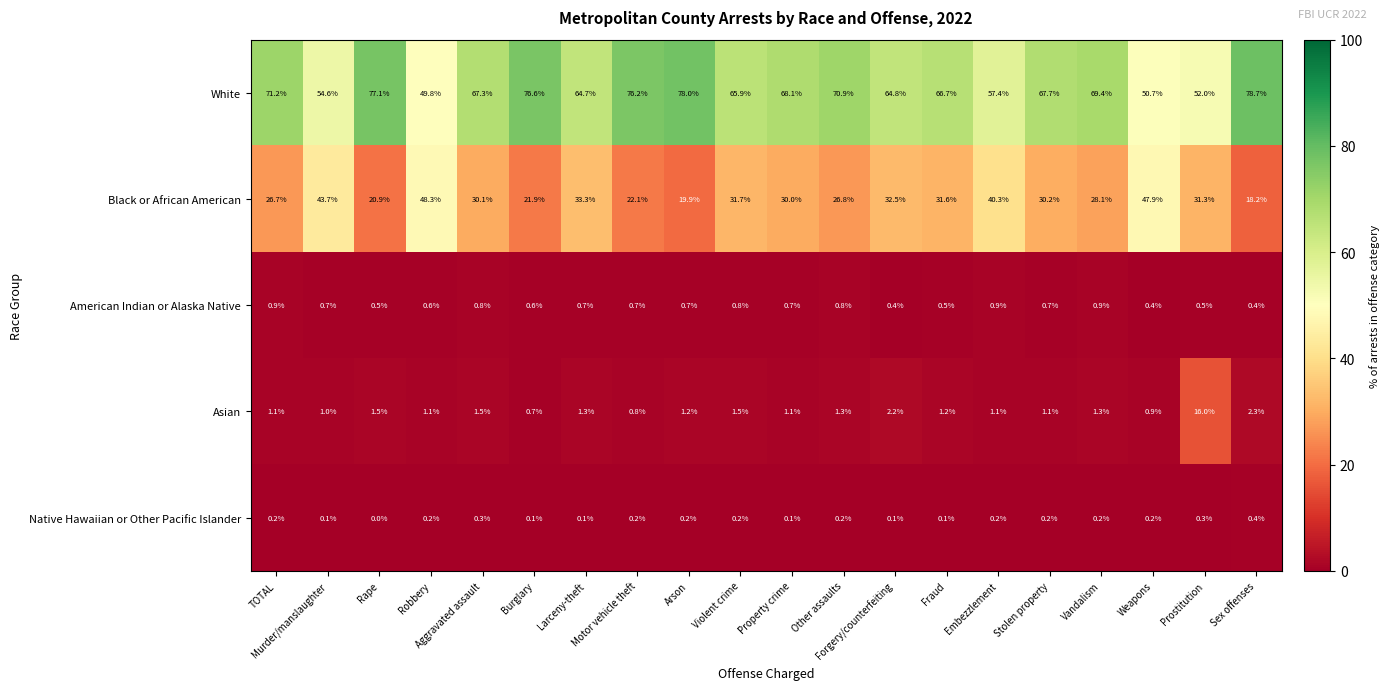

What is the average value of the American Indian or Alaska Native series?

0.7